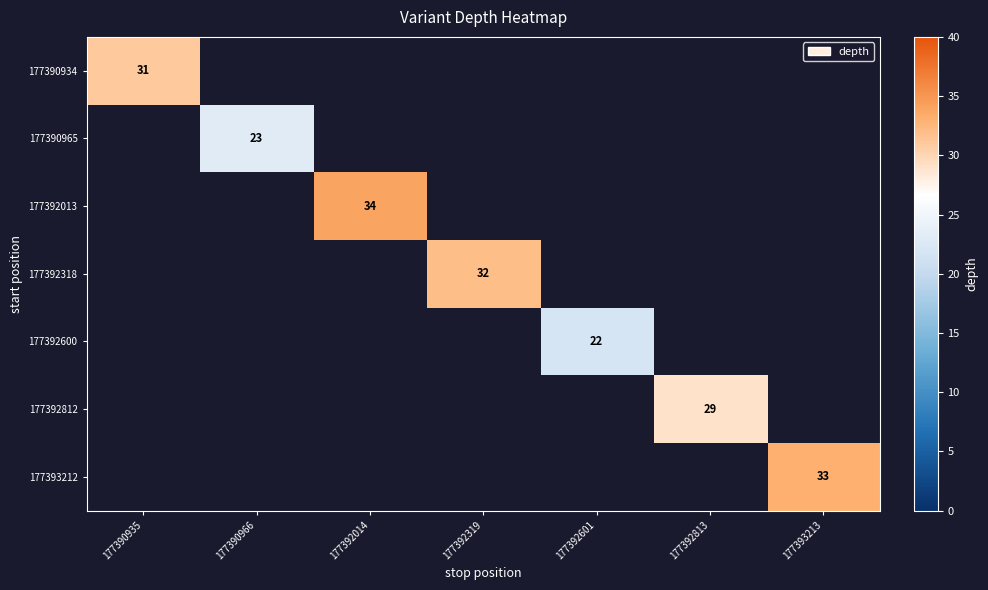

The 177390965 series shows 35.5 at 177390966. True or false?

False